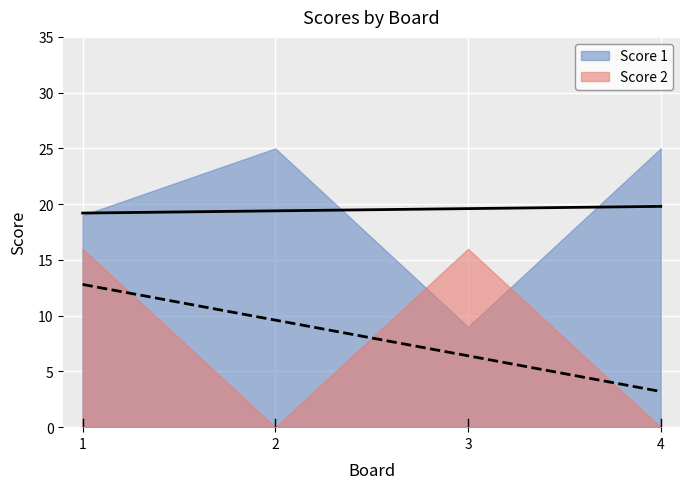

Which series has the largest total across all categories?

Score 1